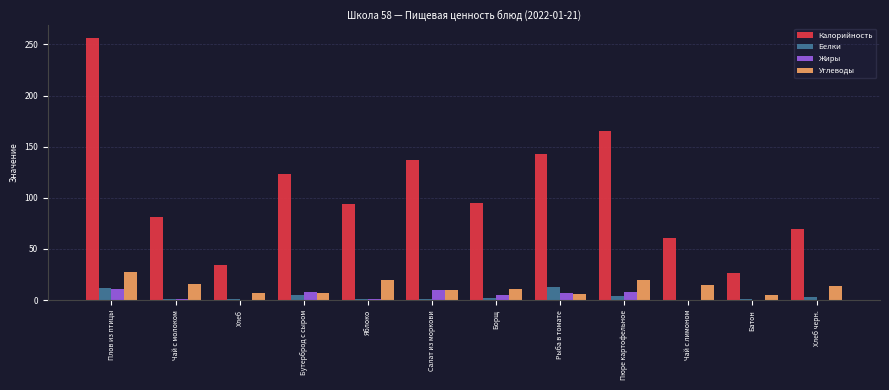

At which label does Калорийность first exceed 95?

Плов из птицы